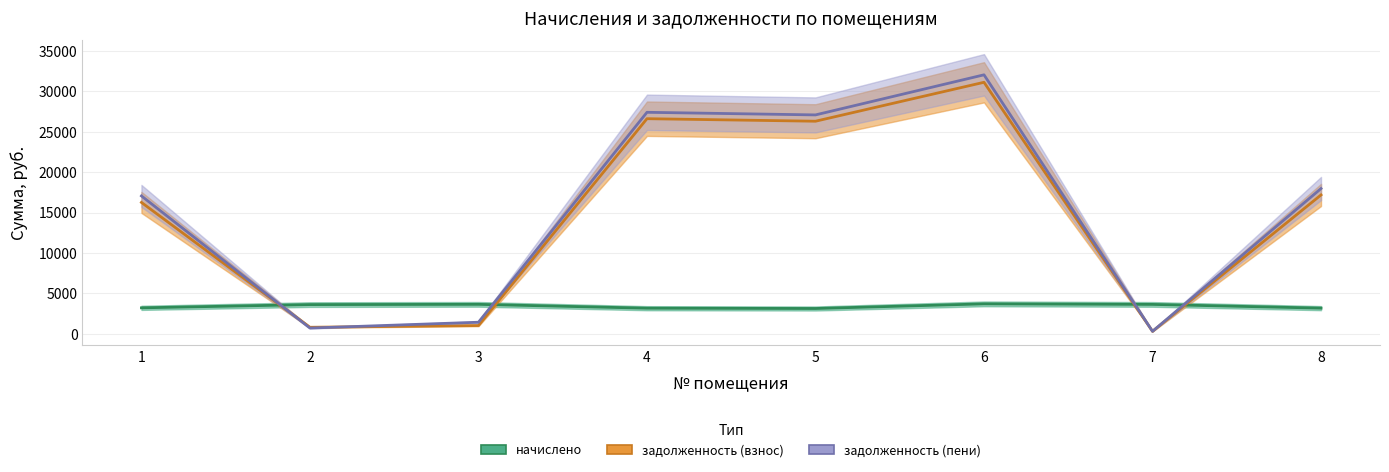

At 6, list the series in order from largest to smallest.

задолженность (пени), задолженность (взнос), начислено